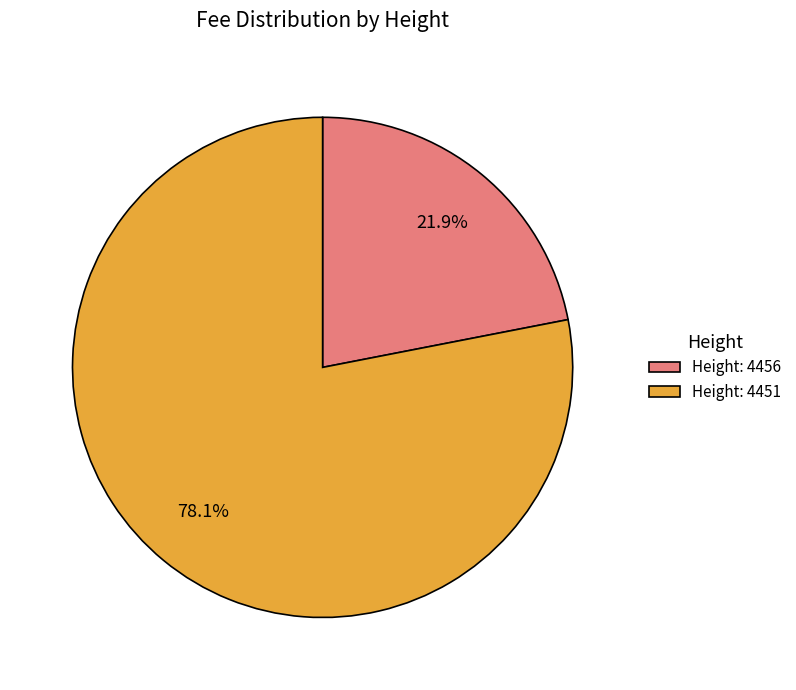

Is it true that Height: 4451 is 93% of the pie?

False